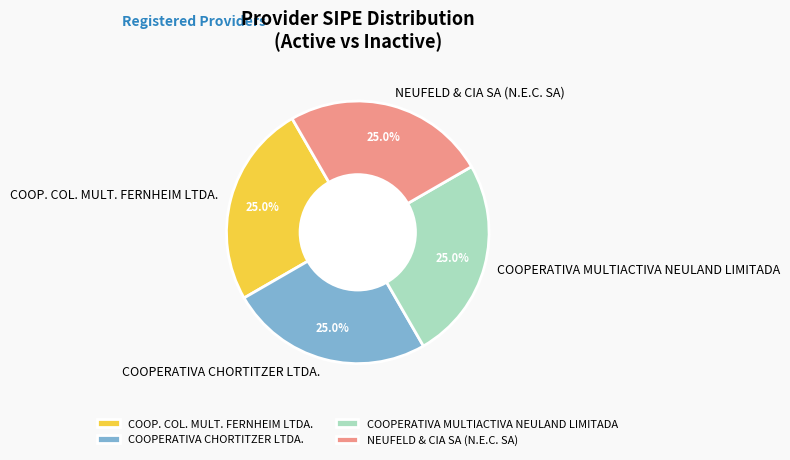

To the nearest percent, what percentage of the pie is NEUFELD & CIA SA (N.E.C. SA)?

25%